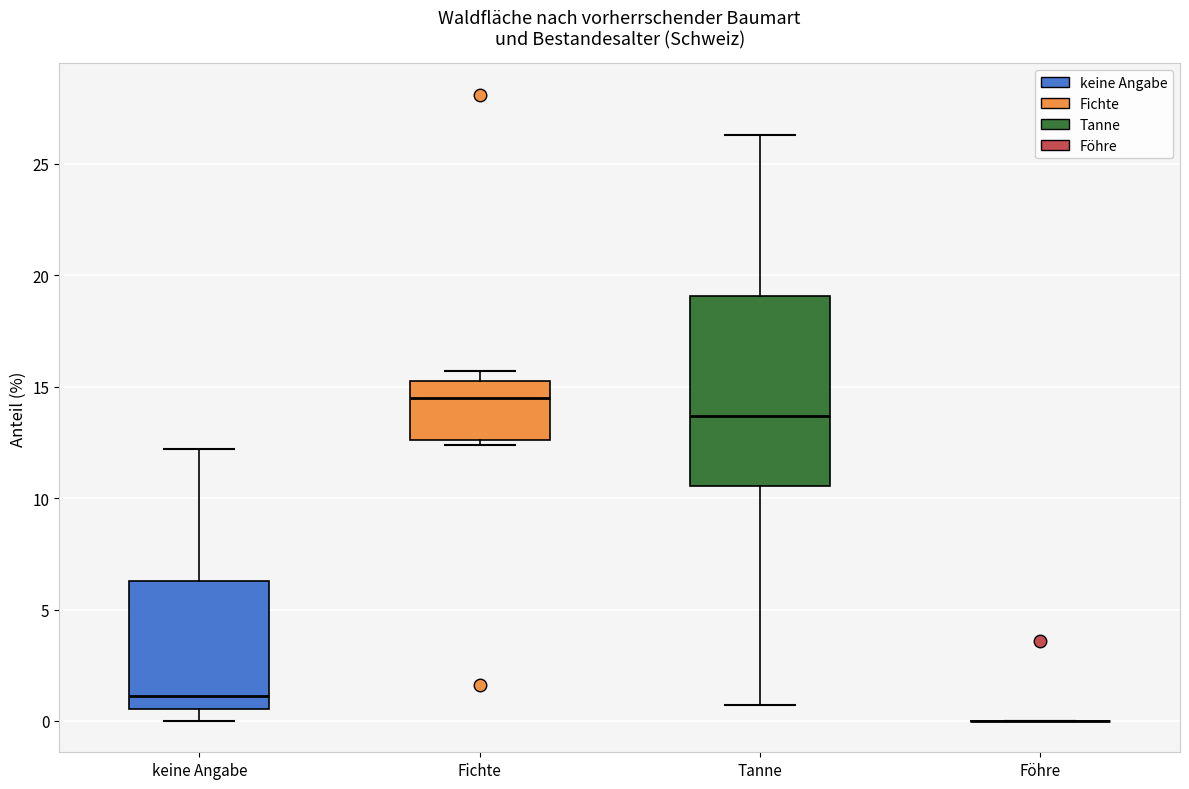

Reading left to right, read every box against the y-axis: the position of its median line, the range the box covers, and the ends of its whiskers. The values are not printed on the chart, so give them approximately, as read against the axis.

keine Angabe: median 1.0, box 0.5 to 6.5, whiskers 0.0 to 12.0
Fichte: median 14.5, box 12.5 to 15.5, whiskers 12.5 (just below the box's lower edge) to 15.5 (just above the box's upper edge)
Tanne: median 13.5, box 10.5 to 19.0, whiskers 0.5 to 26.5
Föhre: box collapsed to a line at 0.0, whiskers 0.0 to 0.0